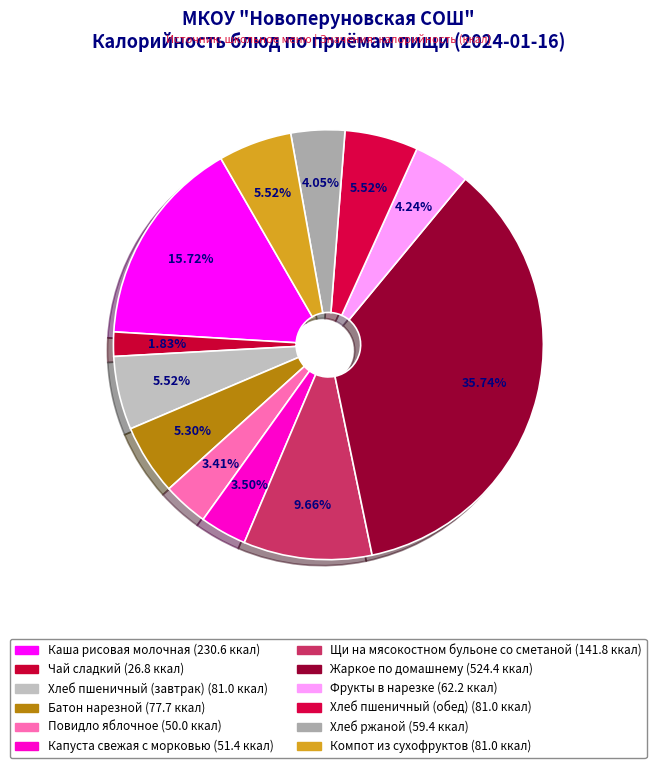

What is the change in value from Чай сладкий to Фрукты в нарезке?

+35.4